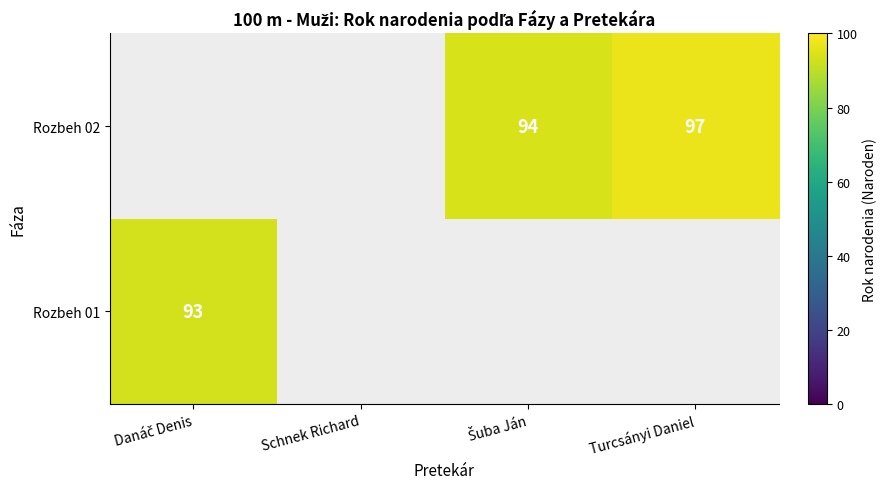

The value of Rozbeh 02 at Turcsányi Daniel is 136. True or false?

False